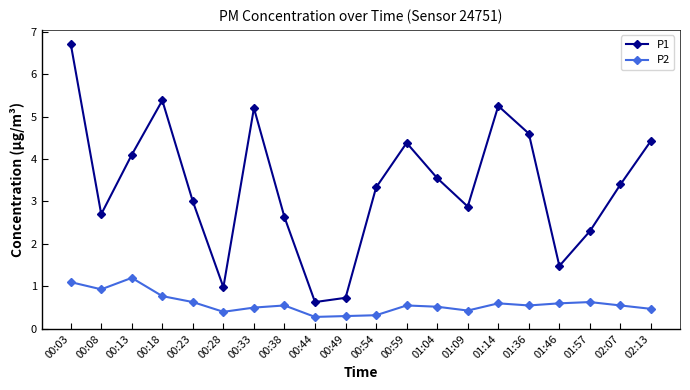

The value of P1 at 01:57 is 0.8. True or false?

False